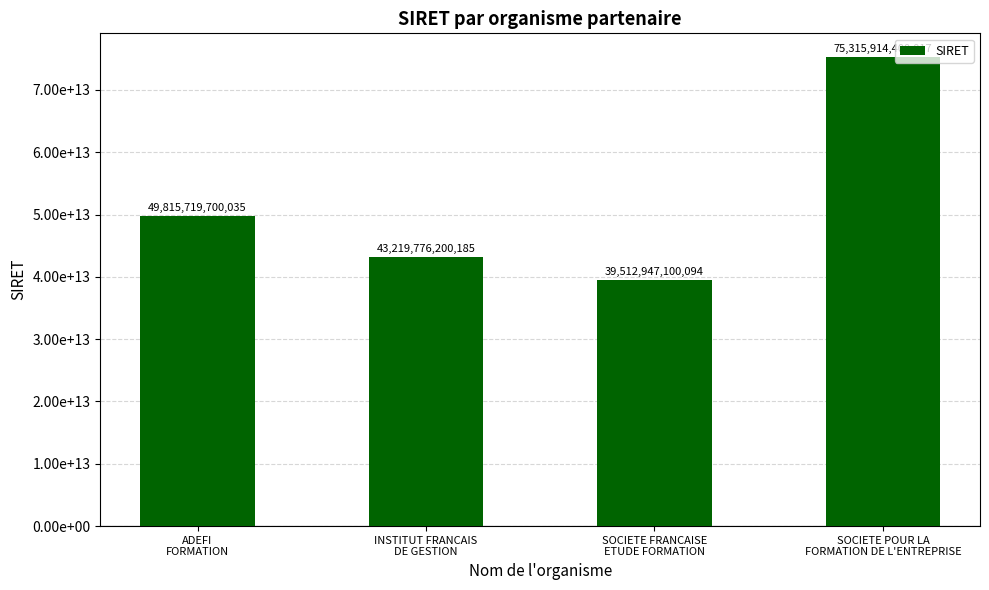

Between ADEFI
FORMATION and INSTITUT FRANCAIS
DE GESTION, which is larger?

ADEFI
FORMATION